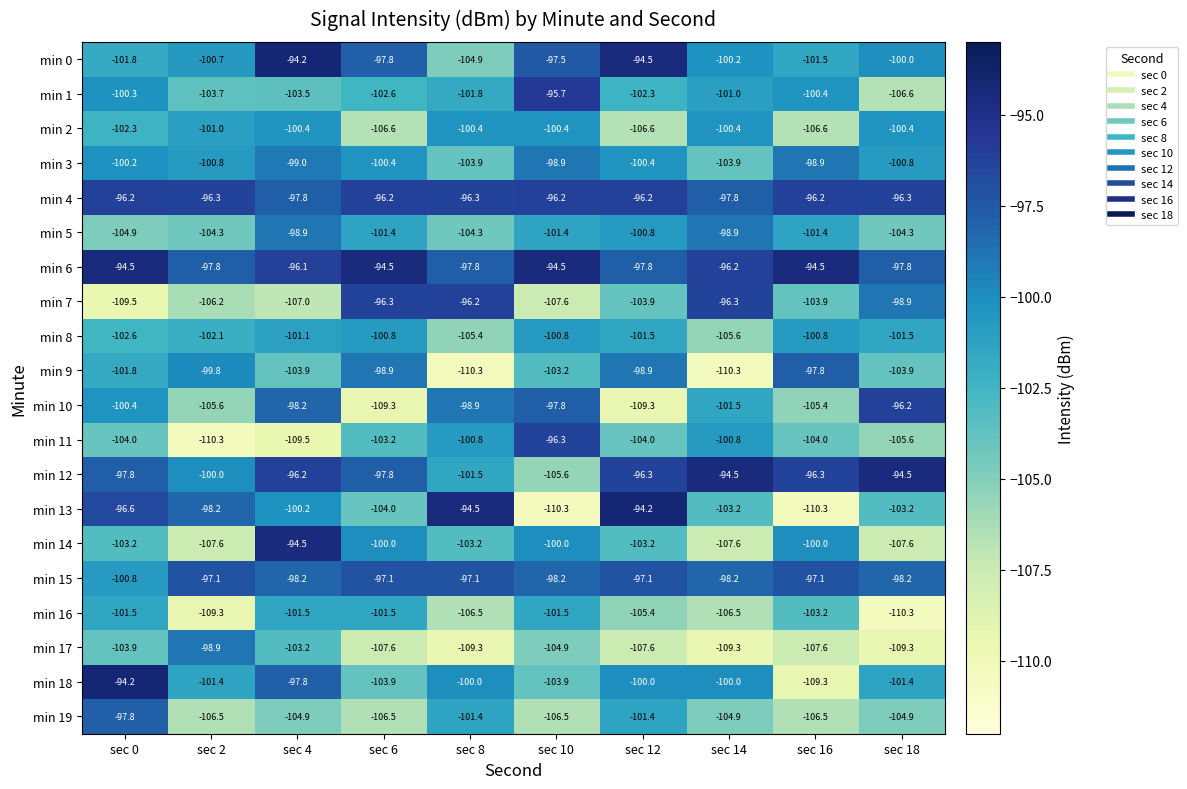

Which category has the highest value in the min 10 series?

sec 18